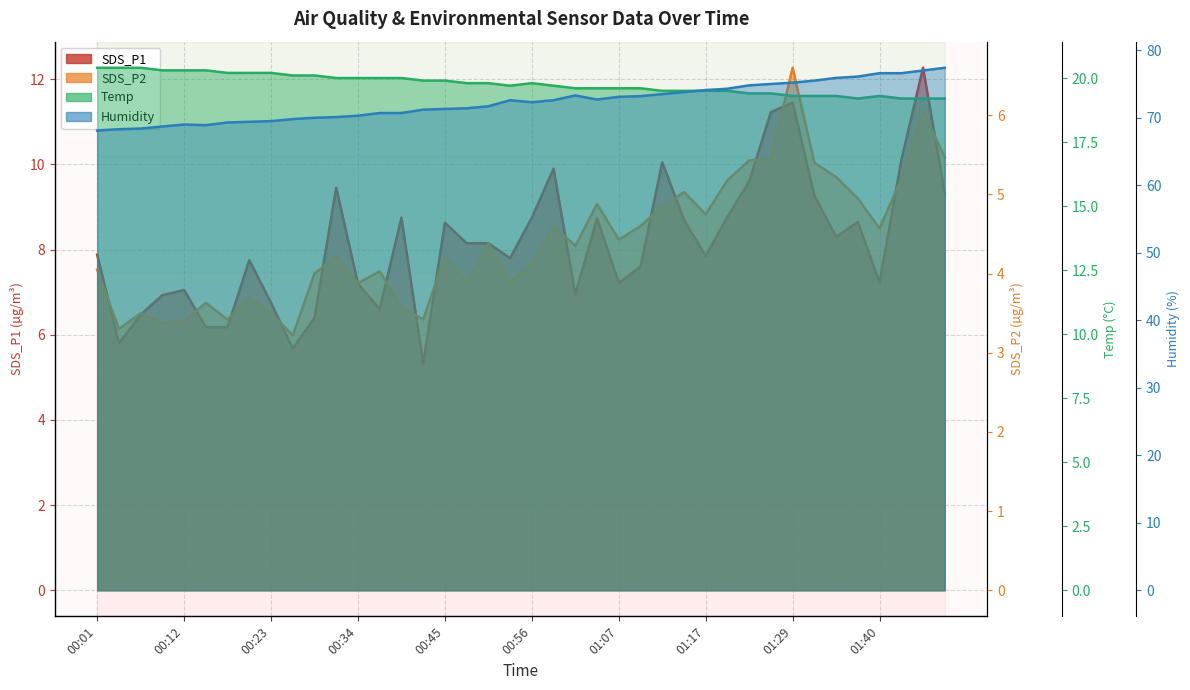

What is the difference between the second highest and second lowest values in the Humidity series?

8.7